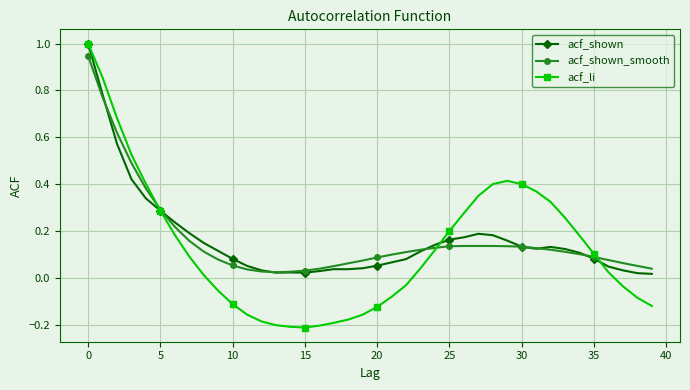

Which series has the widest spread of values?

acf_li